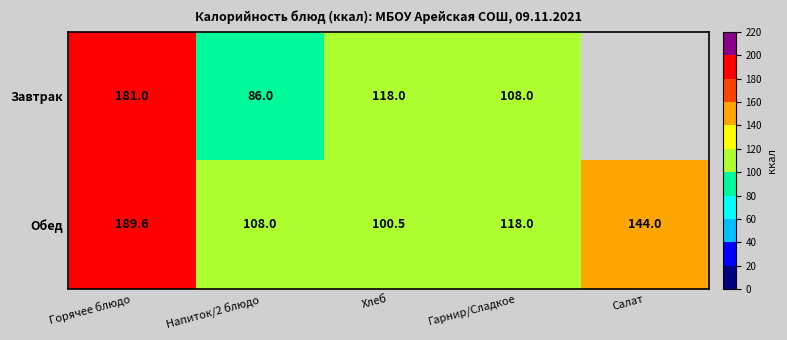

At which label does Обед first exceed 118?

Горячее блюдо